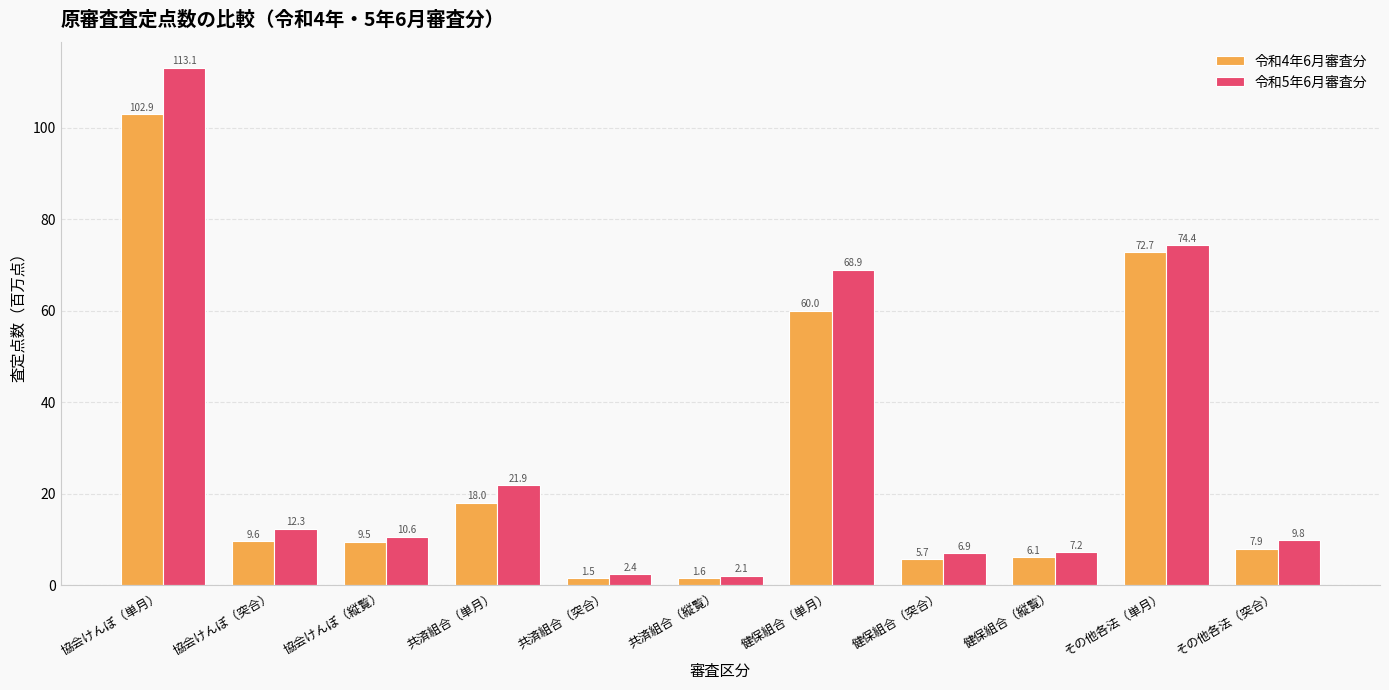

Is it true that 令和5年6月審査分 equals 7.2 at 健保組合（縦覧）?

True